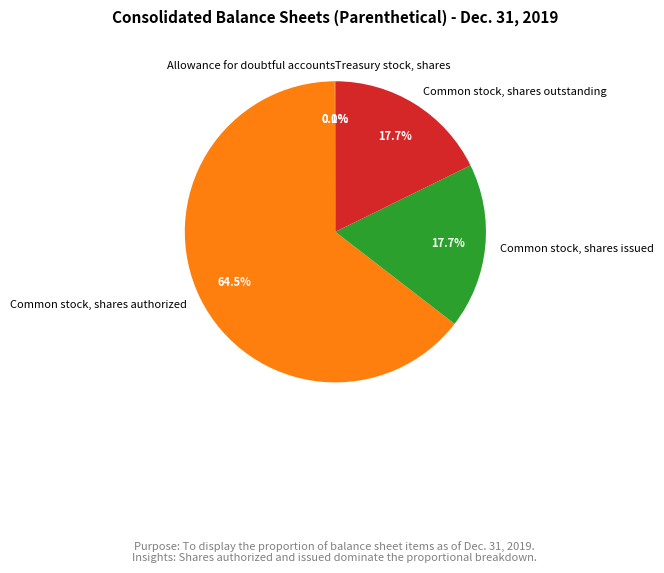

Which category accounts for the majority?

Common stock, shares authorized